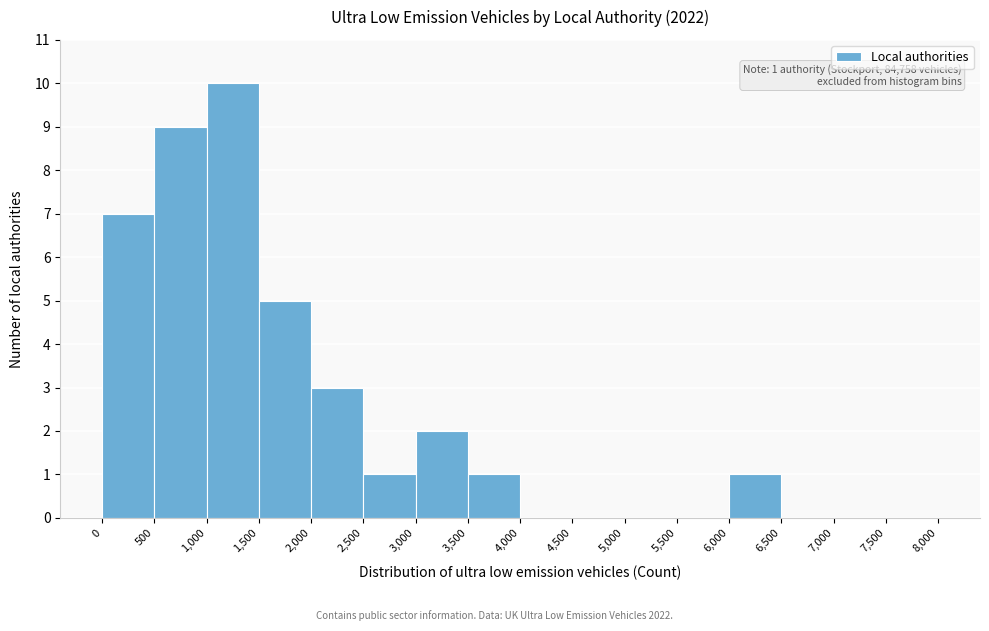

Over which range of the x-axis is the bar tallest?

1,000 to 1,500